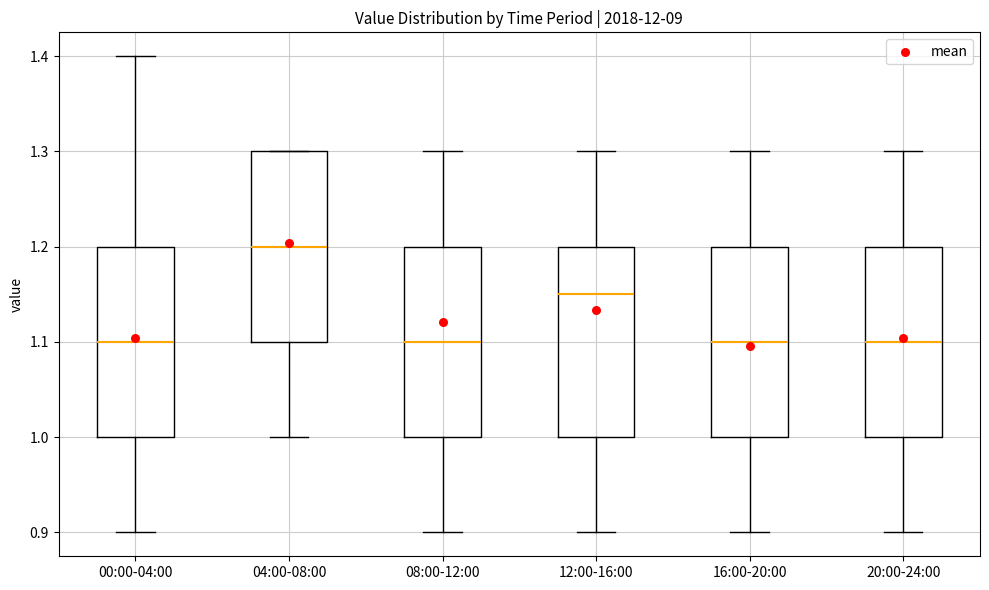

Which box's median line is the highest?

04:00-08:00